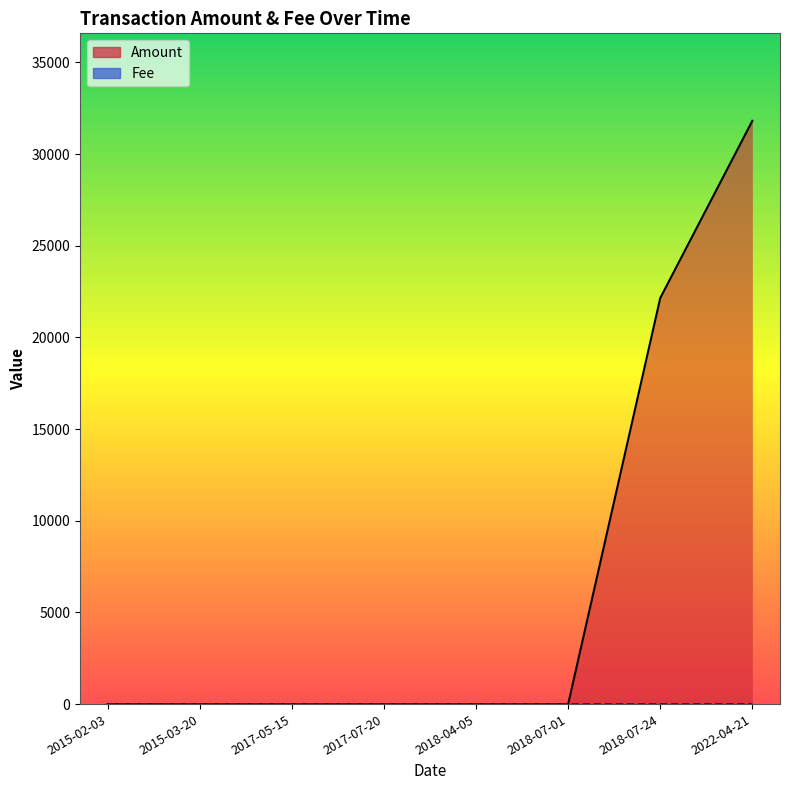

What is the total value across all series at 2017-07-20?

1.0